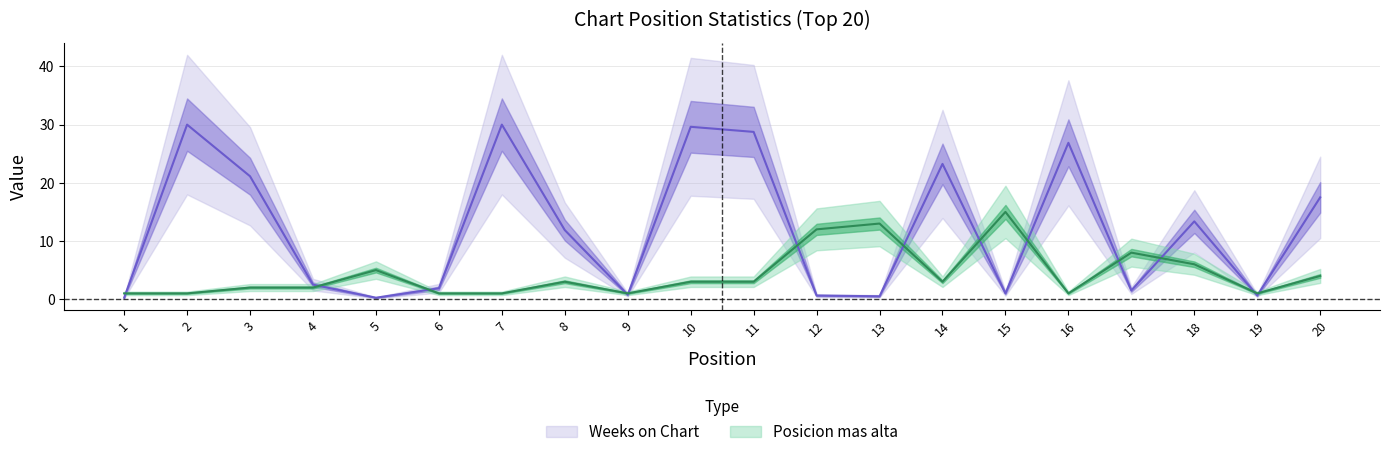

True or false: Posicion mas alta and Weeks on Chart intersect in this chart.

True